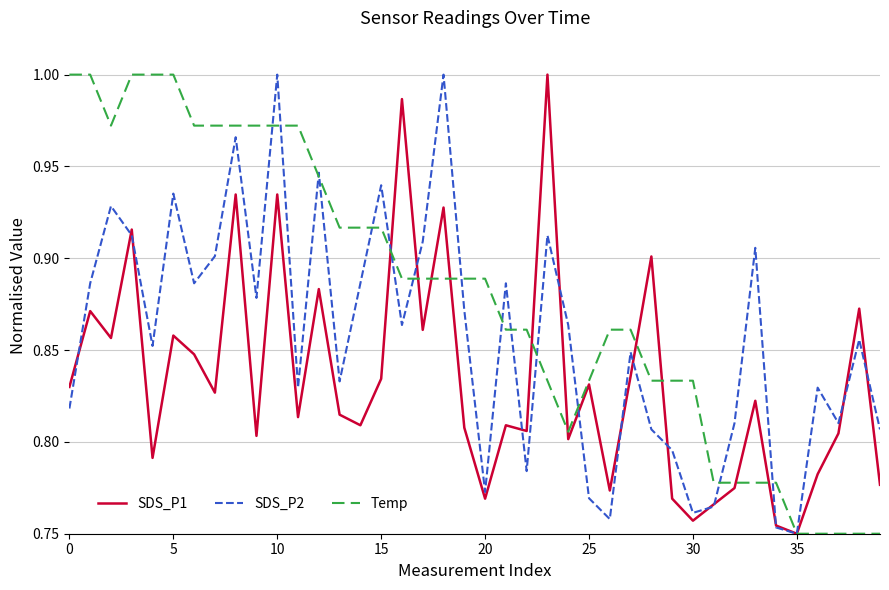

What are all the series names shown in the legend?

SDS_P1, SDS_P2, Temp